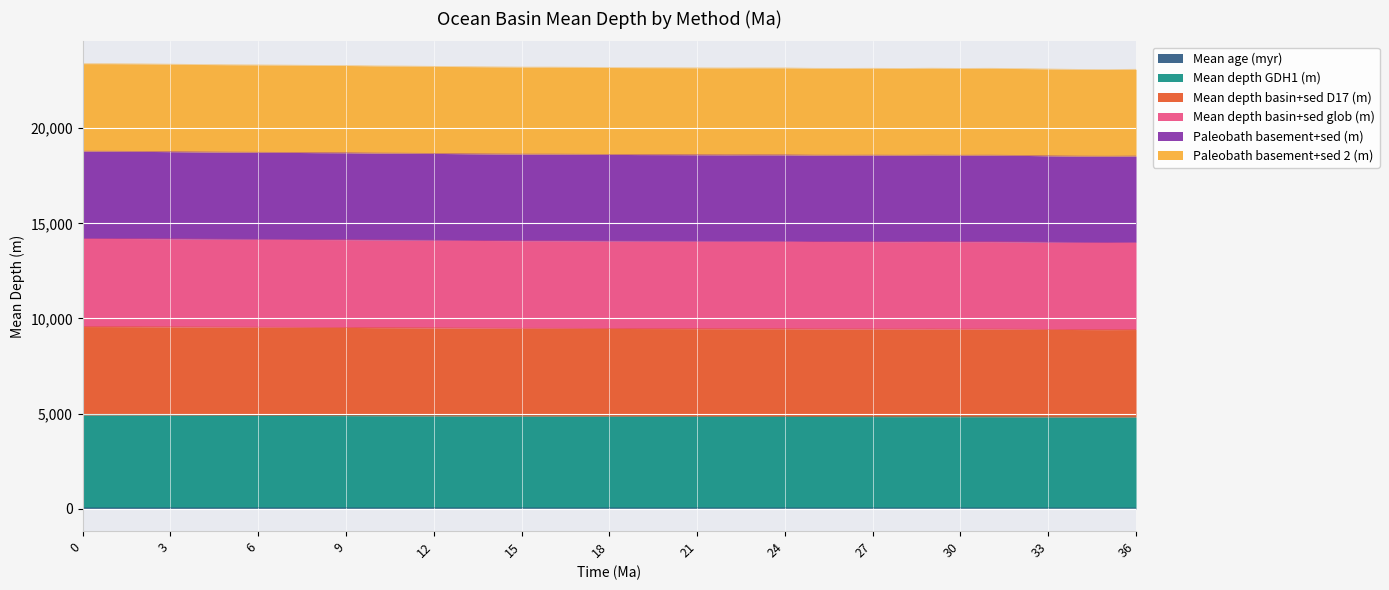

What are all the series names shown in the legend?

Mean age (myr), Mean depth GDH1 (m), Mean depth basin+sed D17 (m), Mean depth basin+sed glob (m), Paleobath basement+sed (m), Paleobath basement+sed 2 (m)